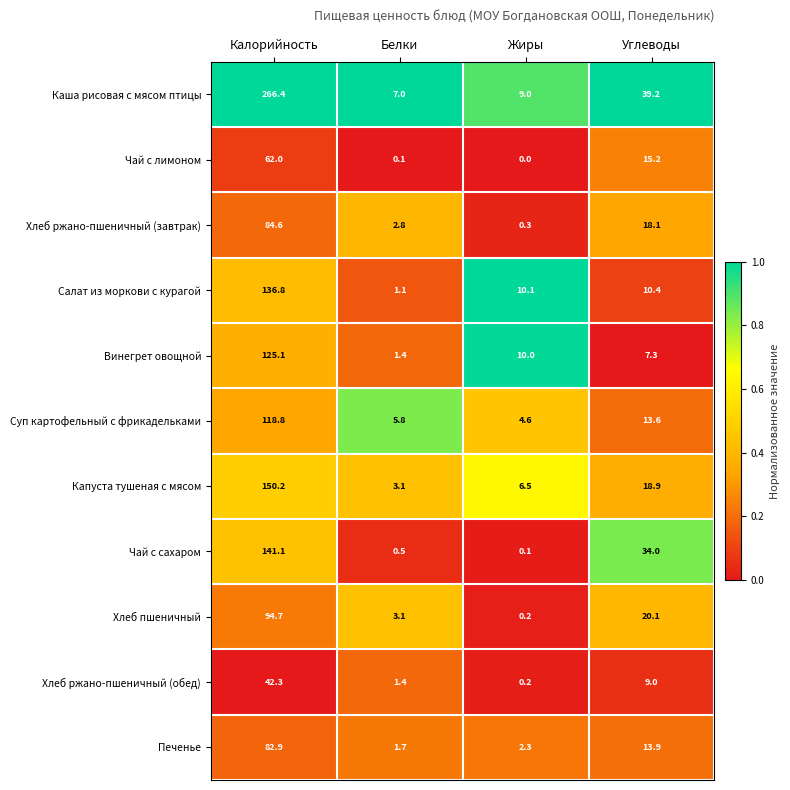

Which label corresponds to the smallest value in the chart?

Жиры